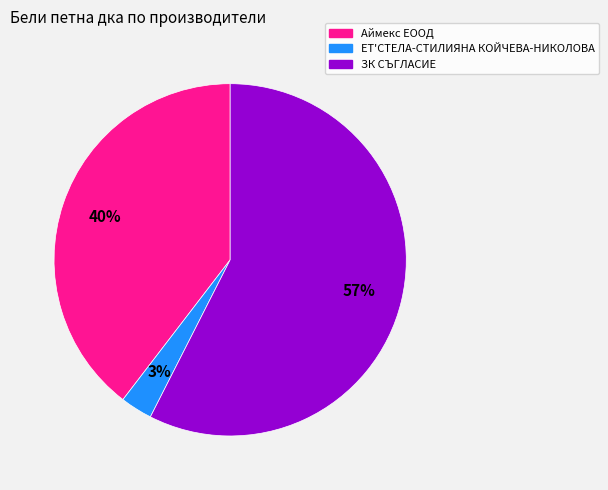

Rank the categories by value from lowest to highest.

ЕТ'СТЕЛА-СТИЛИЯНА КОЙЧЕВА-НИКОЛОВА, Аймекс ЕООД, ЗК СЪГЛАСИЕ